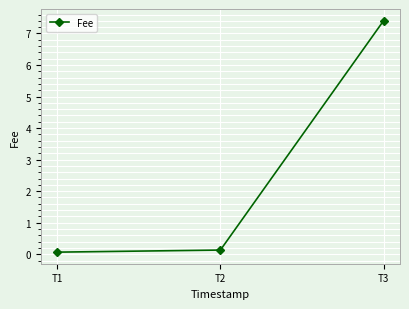

What is the sum of the values at T2 and T1?

0.2